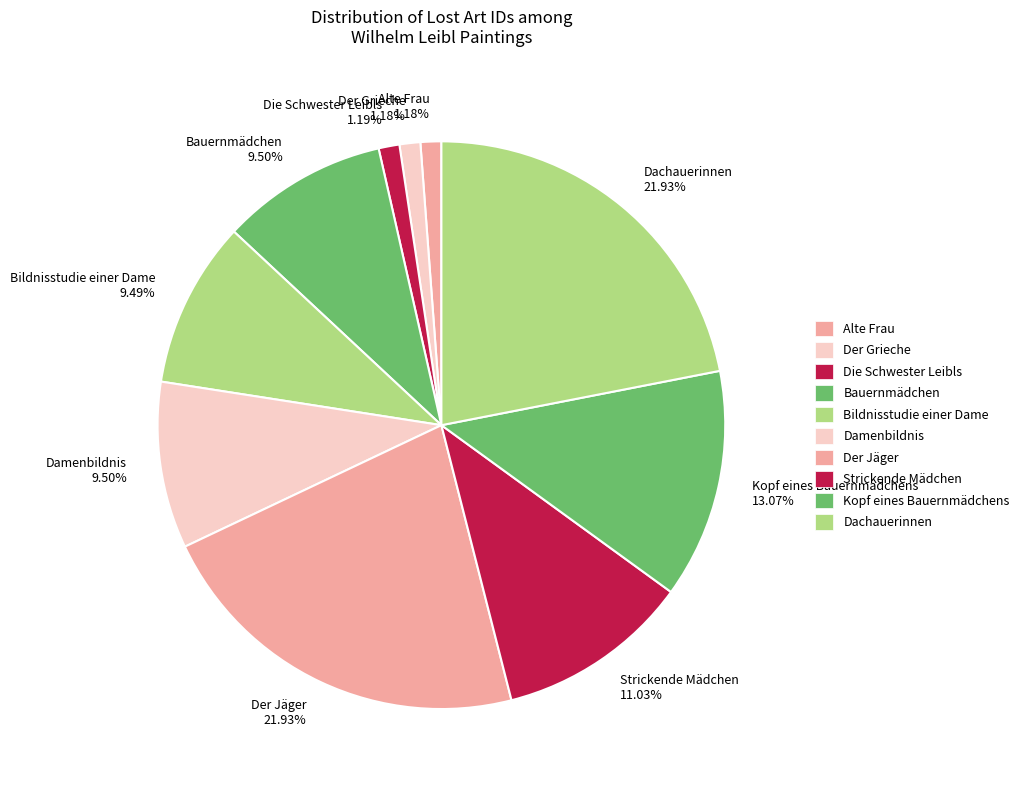

Is the sum of Der Jäger 21.93% and Die Schwester Leibls 1.19% greater than half?

No